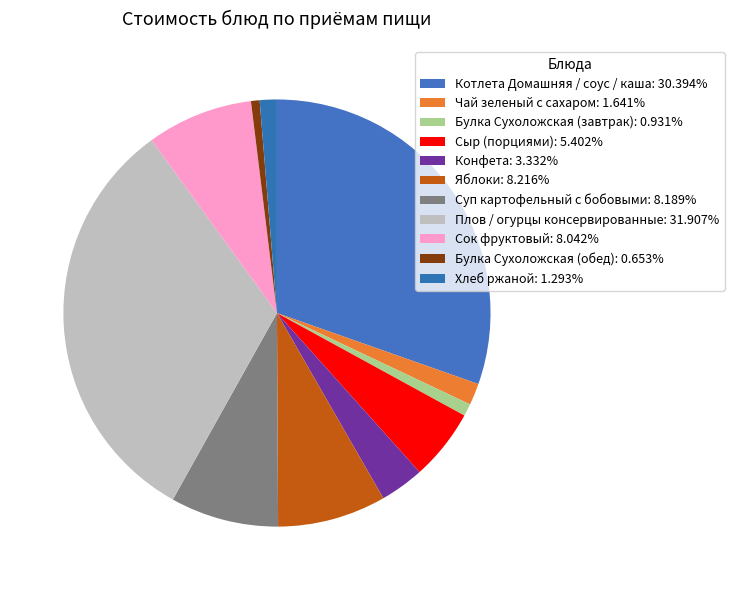

Combined, do Булка Сухоложская (обед) and Сок фруктовый account for over 50%?

No